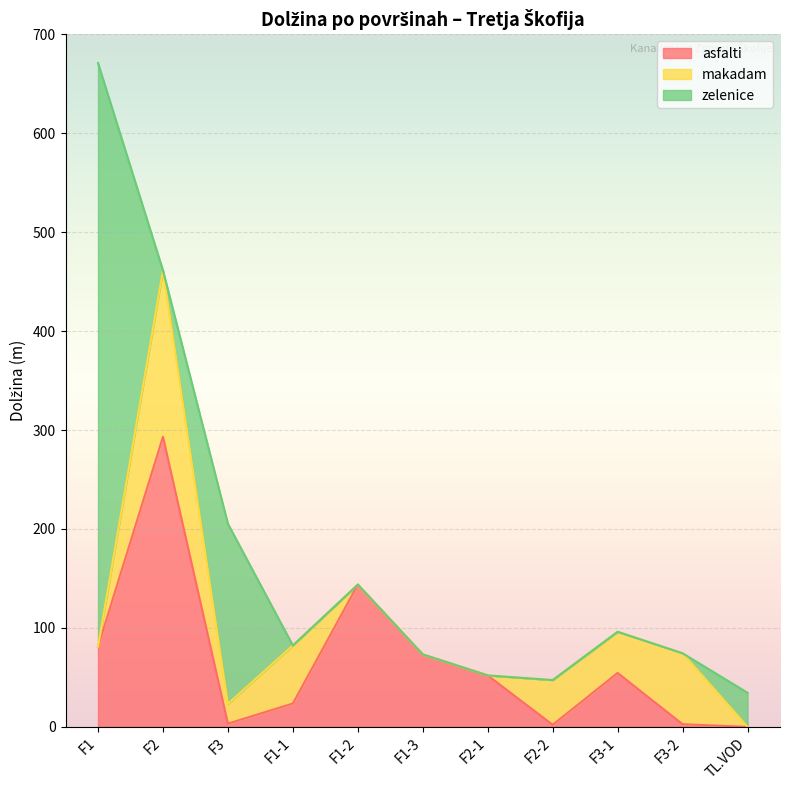

What are all the series names shown in the legend?

asfalti, makadam, zelenice